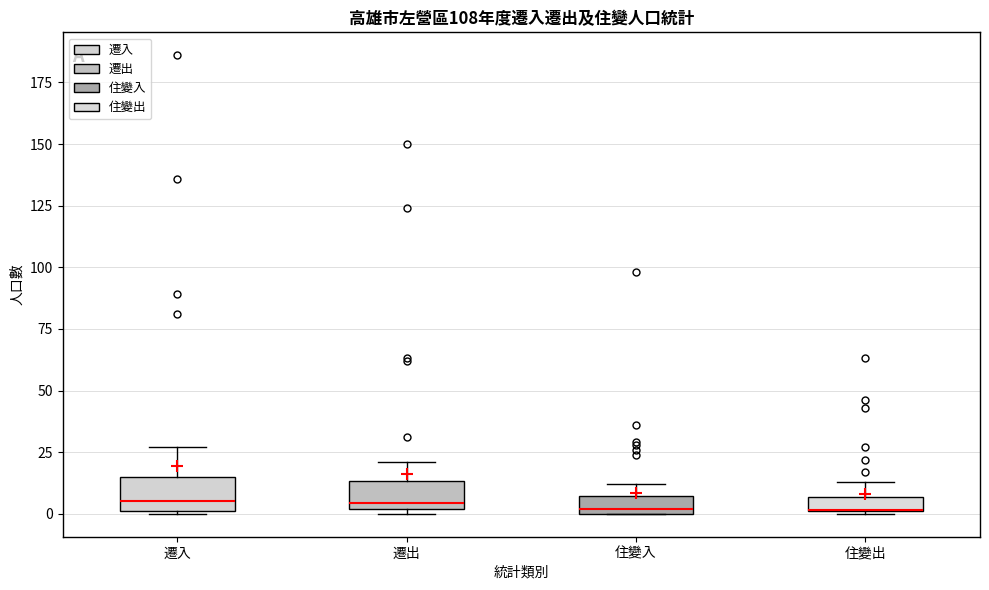

Where does the median line of the box for 遷入 sit on the y-axis? The values are not printed on the chart, so give them approximately, as read against the axis.

5